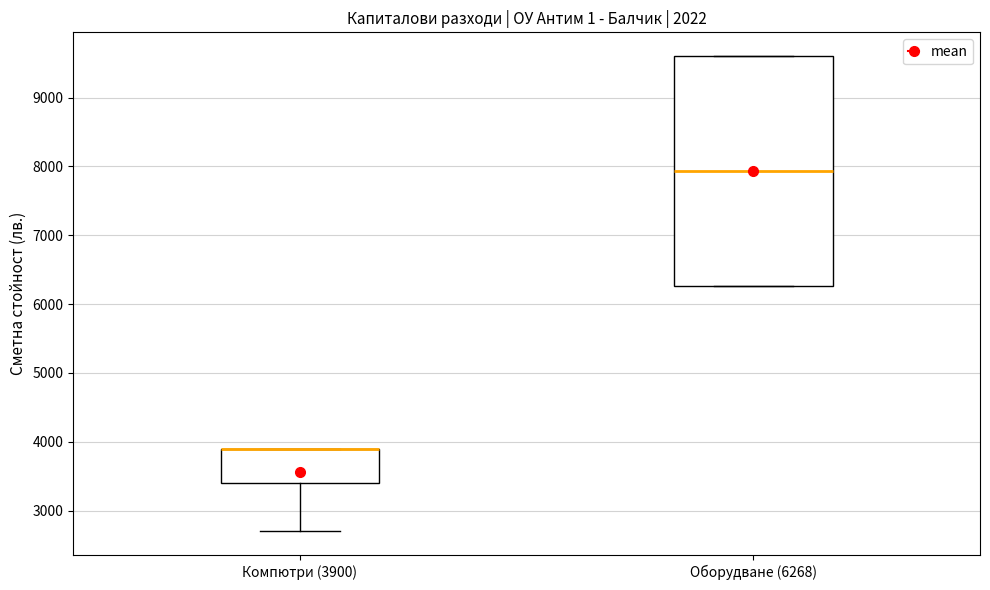

Where does the lower whisker of the box for Компютри (3900) end on the y-axis? The values are not printed on the chart, so give them approximately, as read against the axis.

2700